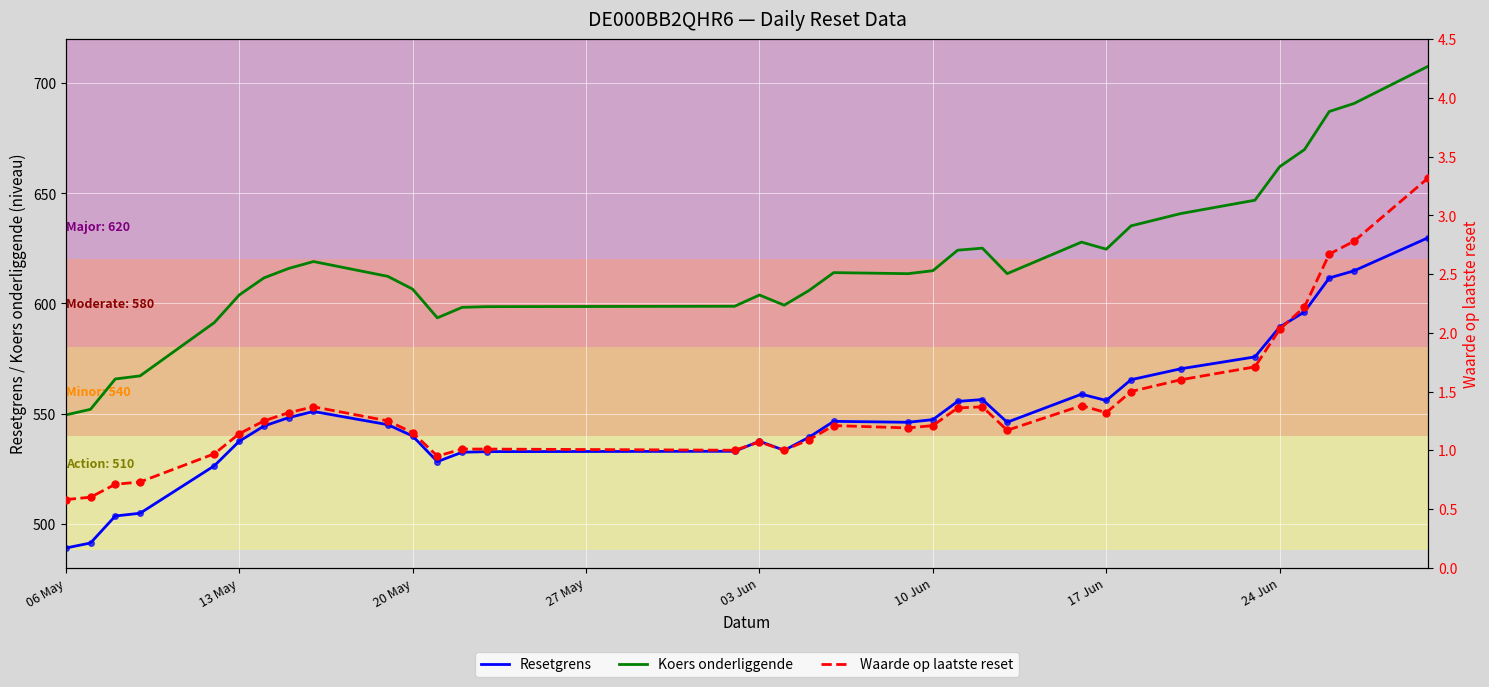

At how many categories does at least one series exceed 672?

3